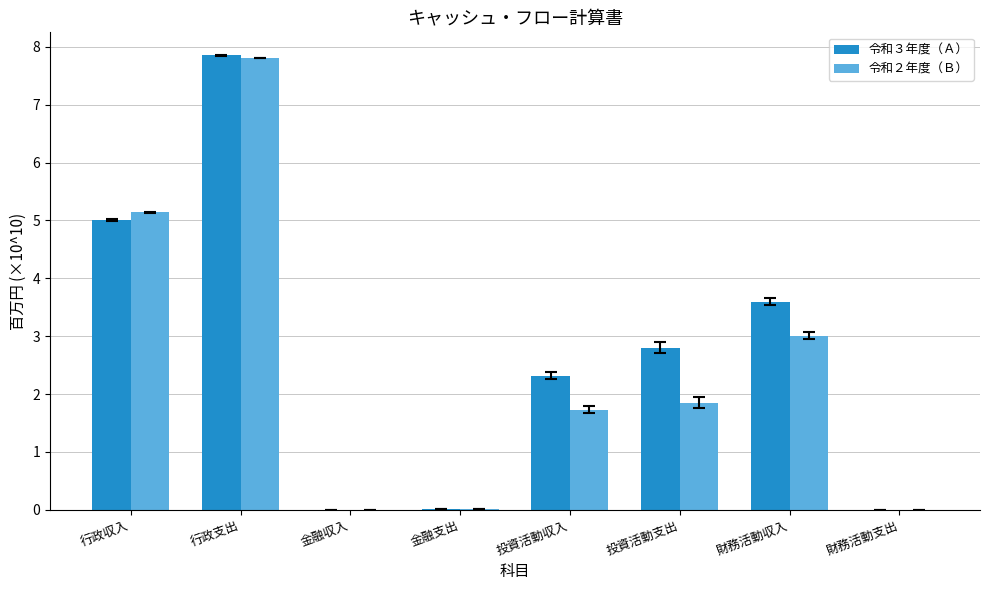

What are all the series names shown in the legend?

令和３年度（Ａ）, 令和２年度（Ｂ）